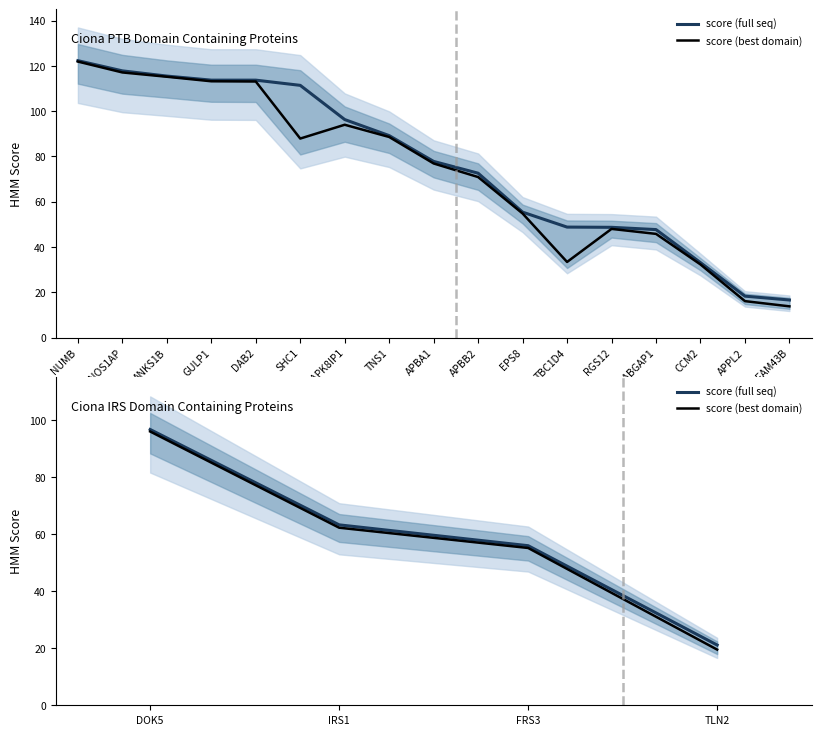

True or false: score (best domain) has more than 1 interior local peaks.

False